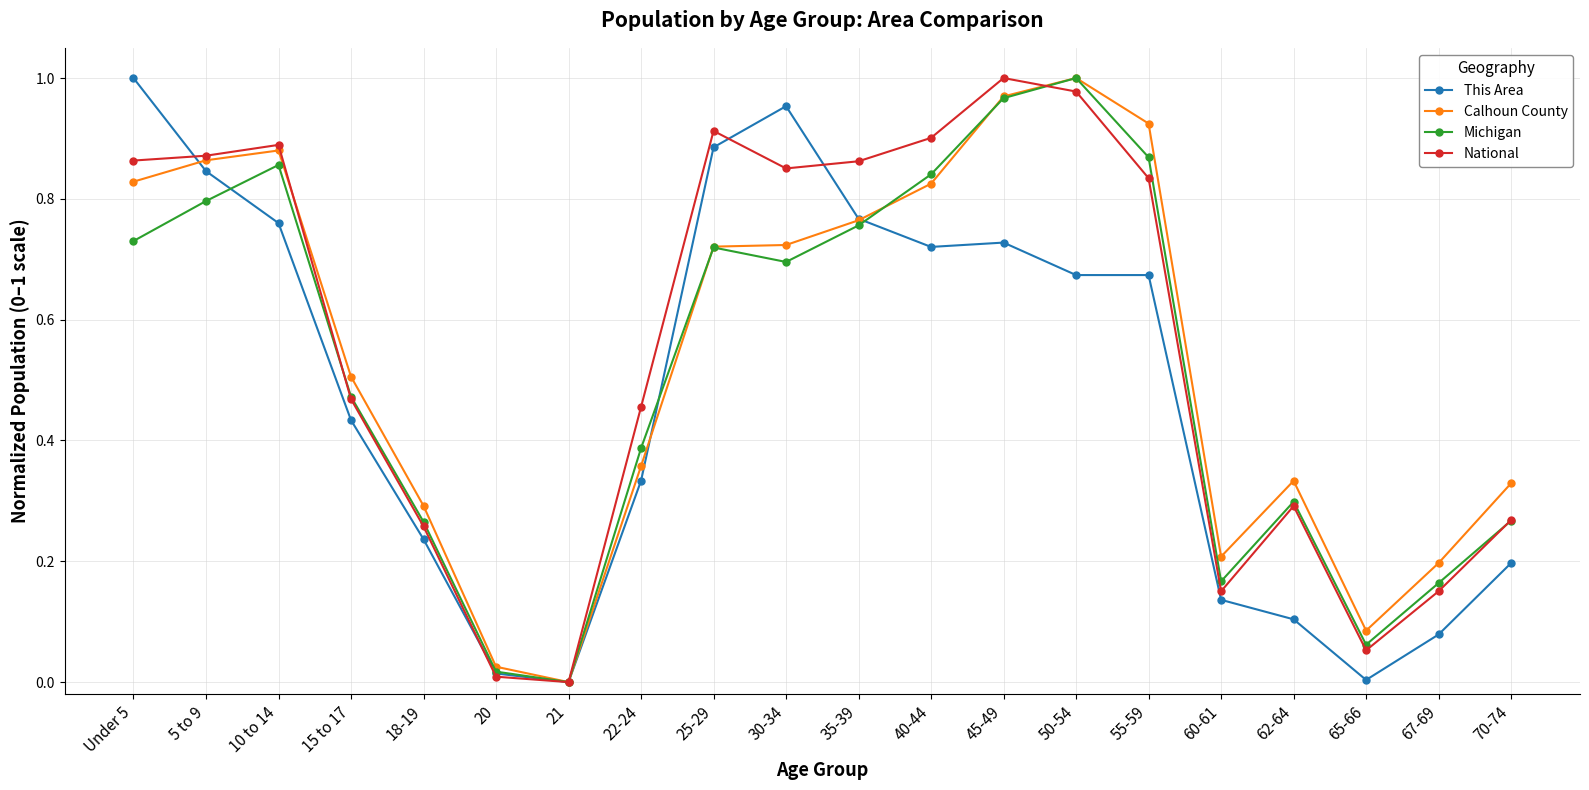

Between 10 to 14 and 30-34, which series saw the biggest shift?

This Area